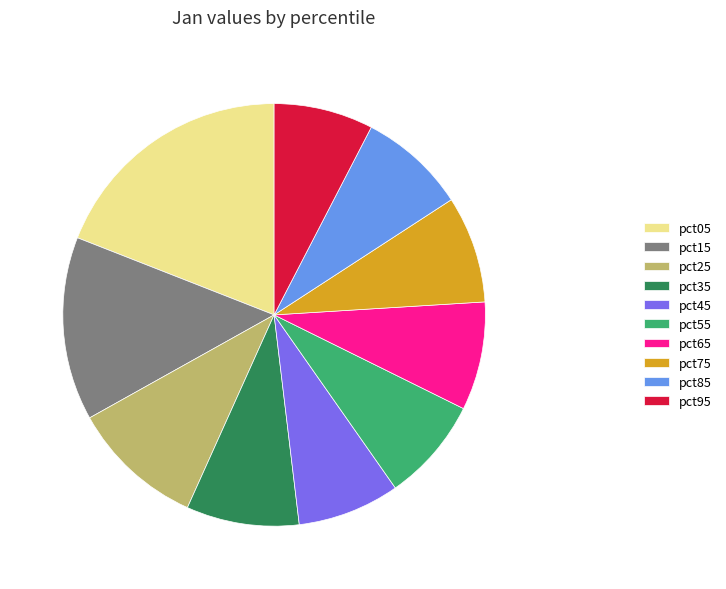

Approximately how many times larger is the value at pct65 compared to pct55?

1.0